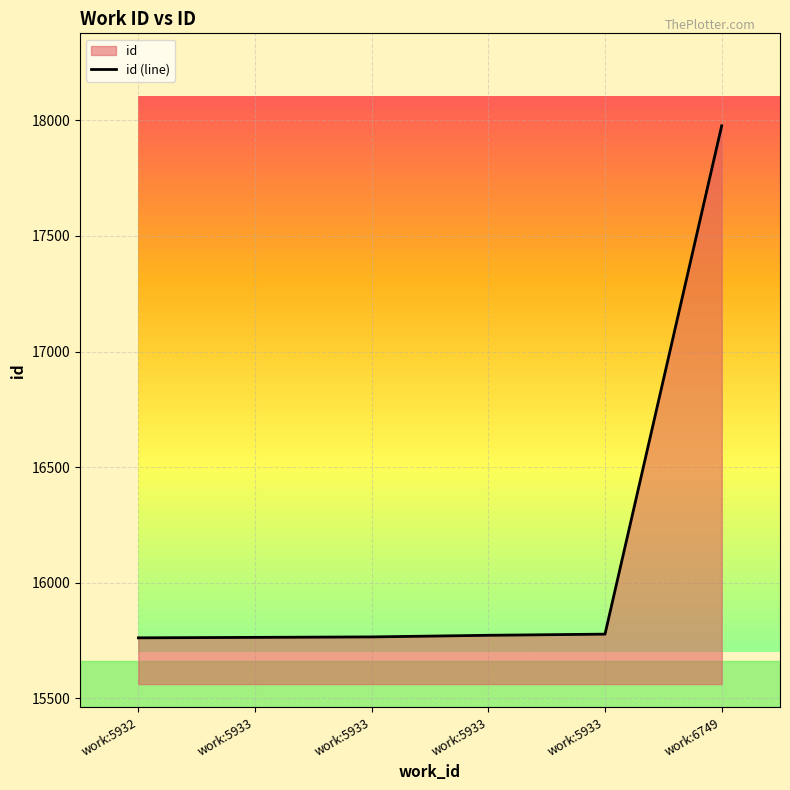

What is the difference between the maximum and minimum values?

2214